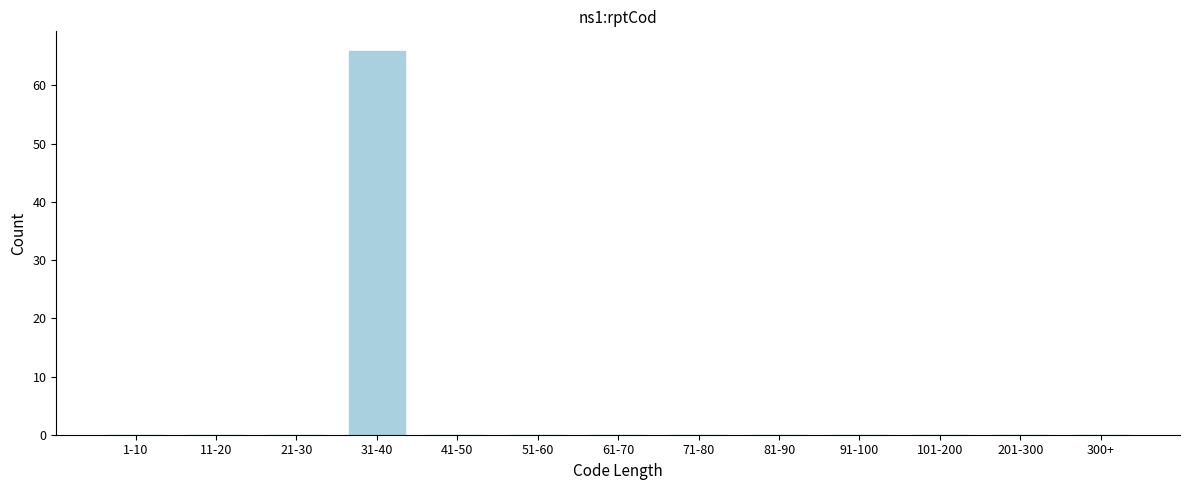

Reading left to right, transcribe all the data shown in this chart.

1-10=0	11-20=0	21-30=0	31-40=66	41-50=0	51-60=0	61-70=0	71-80=0	81-90=0	91-100=0	101-200=0	201-300=0	300+=0